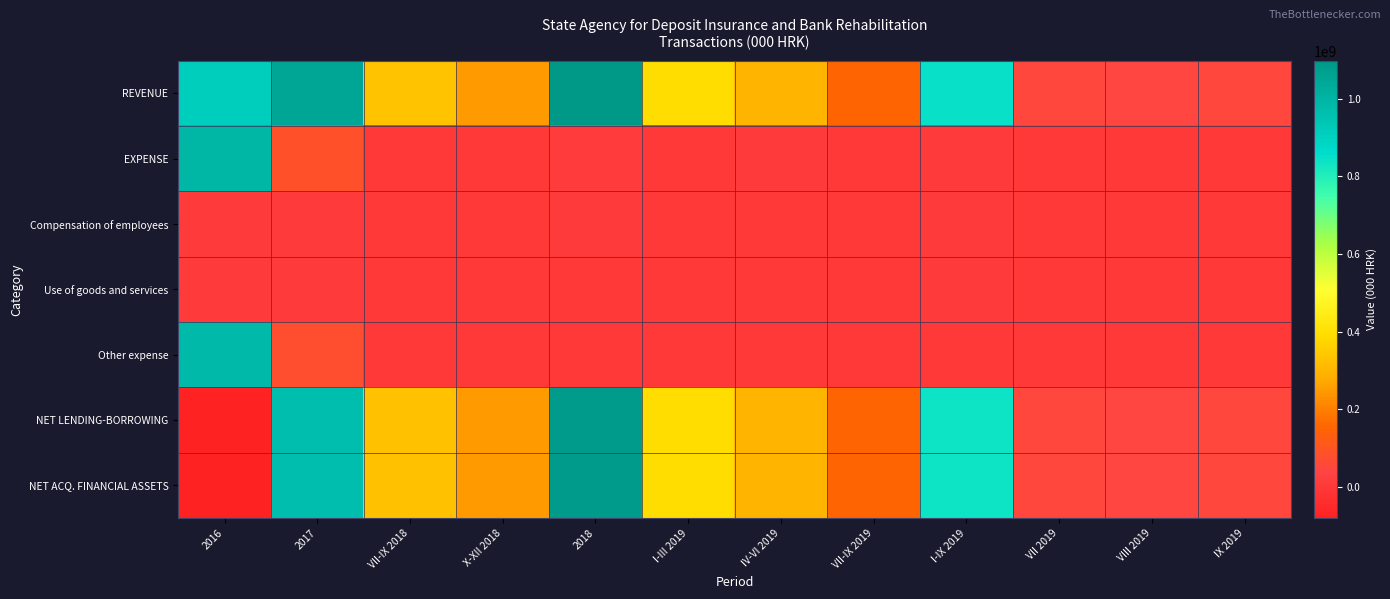

Reading left to right, transcribe all the data shown in this chart.

REVENUE: 2016=912996000	2017=1050636000	VII-IX 2018=330613000	X-XII 2018=248952000	2018=1097718000	I-III 2019=393358000	IV-VI 2019=301202000	VII-IX 2019=152311000	I-IX 2019=846871000	VII 2019=52823000	VIII 2019=48215000	IX 2019=51273000
EXPENSE: 2016=992775000	2017=83712000	VII-IX 2018=1756000	X-XII 2018=2218000	2018=9447000	I-III 2019=2032000	IV-VI 2019=3016000	VII-IX 2019=2148000	I-IX 2019=7196000	VII 2019=602000	VIII 2019=784000	IX 2019=762000
Compensation of employees: 2016=5055000	2017=4599000	VII-IX 2018=1219000	X-XII 2018=1080000	2018=4721000	I-III 2019=1265000	IV-VI 2019=1377000	VII-IX 2019=1186000	I-IX 2019=3828000	VII 2019=348000	VIII 2019=325000	IX 2019=513000
Use of goods and services: 2016=4377000	2017=2975000	VII-IX 2018=439000	X-XII 2018=889000	2018=2256000	I-III 2019=767000	IV-VI 2019=585000	VII-IX 2019=2016000	I-IX 2019=3368000	VII 2019=-153000	VIII 2019=1920000	IX 2019=249000
Other expense: 2016=983342000	2017=76138000	VII-IX 2018=92000	X-XII 2018=231000	2018=2446000	I-III 2019=0	IV-VI 2019=0	VII-IX 2019=0	I-IX 2019=0	VII 2019=1461000	VIII 2019=-1461000	IX 2019=0
NET LENDING-BORROWING: 2016=-79980000	2017=966784000	VII-IX 2018=328857000	X-XII 2018=246649000	2018=1088186000	I-III 2019=391326000	IV-VI 2019=298186000	VII-IX 2019=150163000	I-IX 2019=839675000	VII 2019=52221000	VIII 2019=47431000	IX 2019=50511000
NET ACQ. FINANCIAL ASSETS: 2016=-79980000	2017=966784000	VII-IX 2018=328857000	X-XII 2018=246649000	2018=1088186000	I-III 2019=391326000	IV-VI 2019=298186000	VII-IX 2019=150163000	I-IX 2019=839675000	VII 2019=52221000	VIII 2019=47431000	IX 2019=50511000